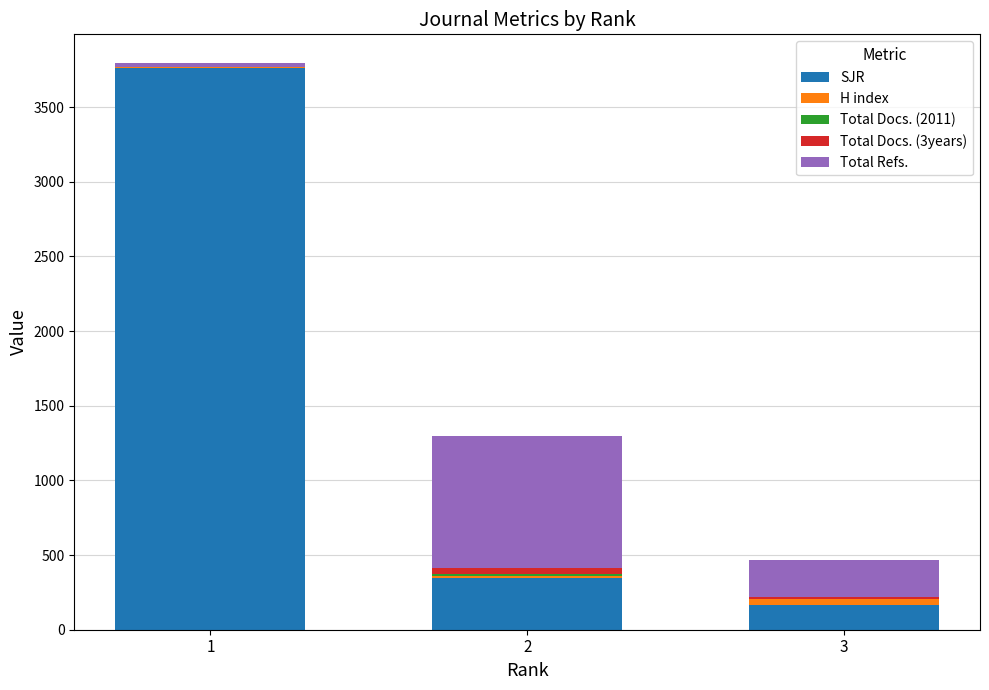

What is the sum of all SJR values?

4269